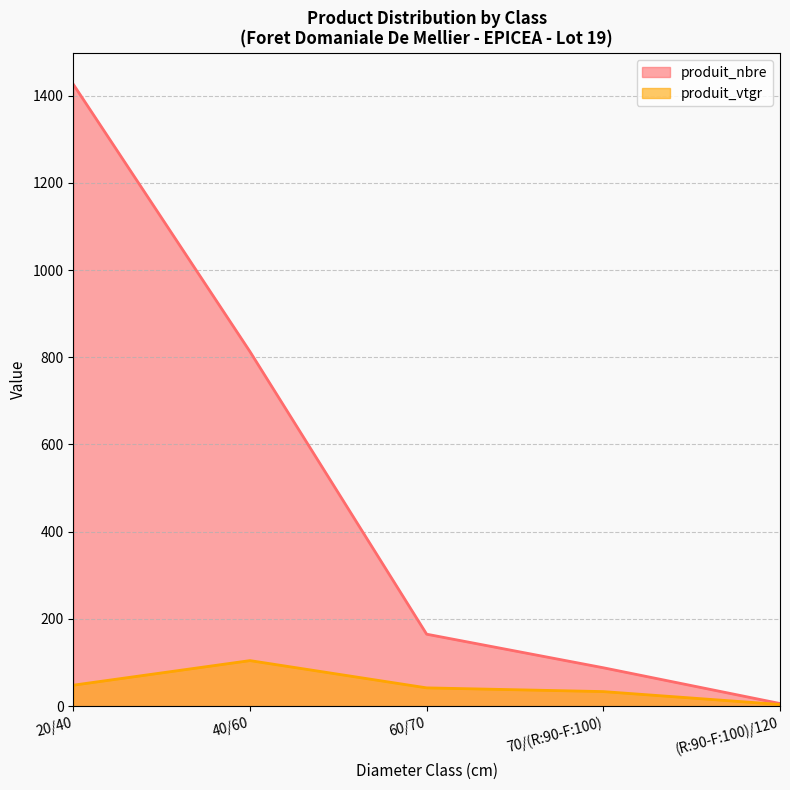

What is the spread (max minus min) of values at 60/70?

123.1